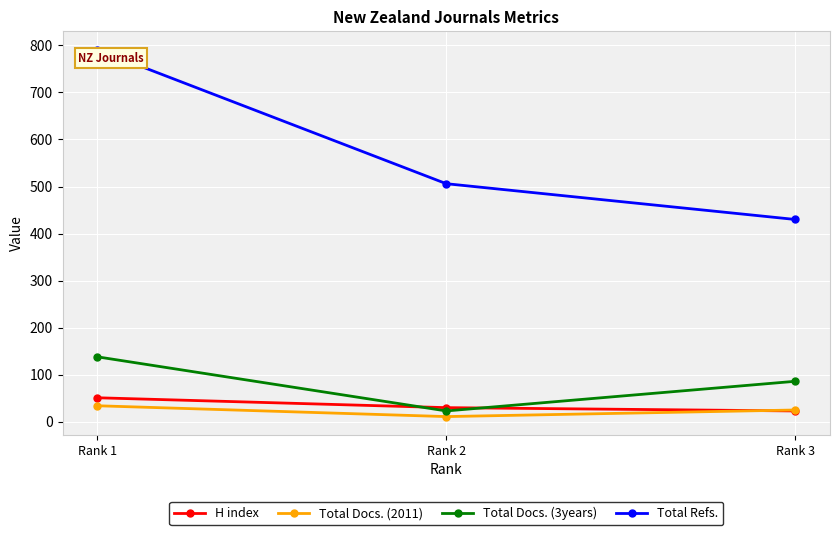

Reading right to left, transcribe all the data shown in this chart.

H index: 23	30	51
Total Docs. (2011): 25	11	34
Total Docs. (3years): 86	23	138
Total Refs.: 430	506	791